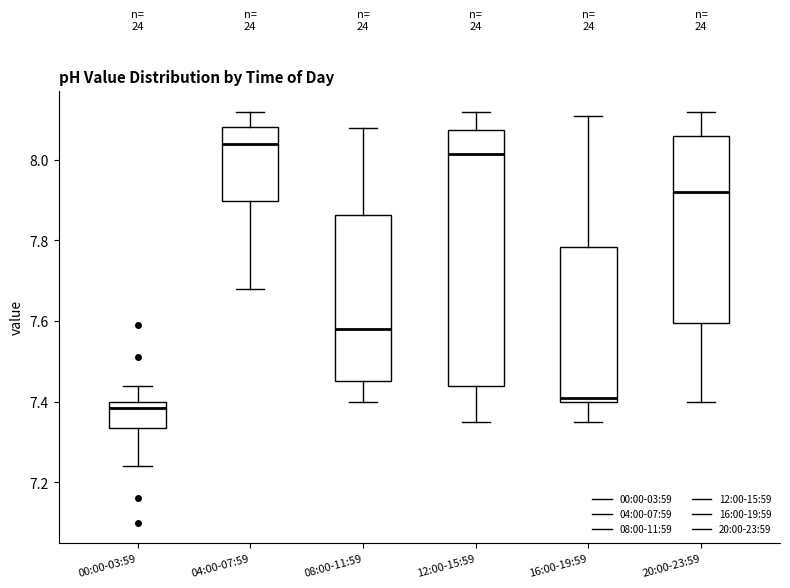

Which box has the highest median line?

04:00-07:59